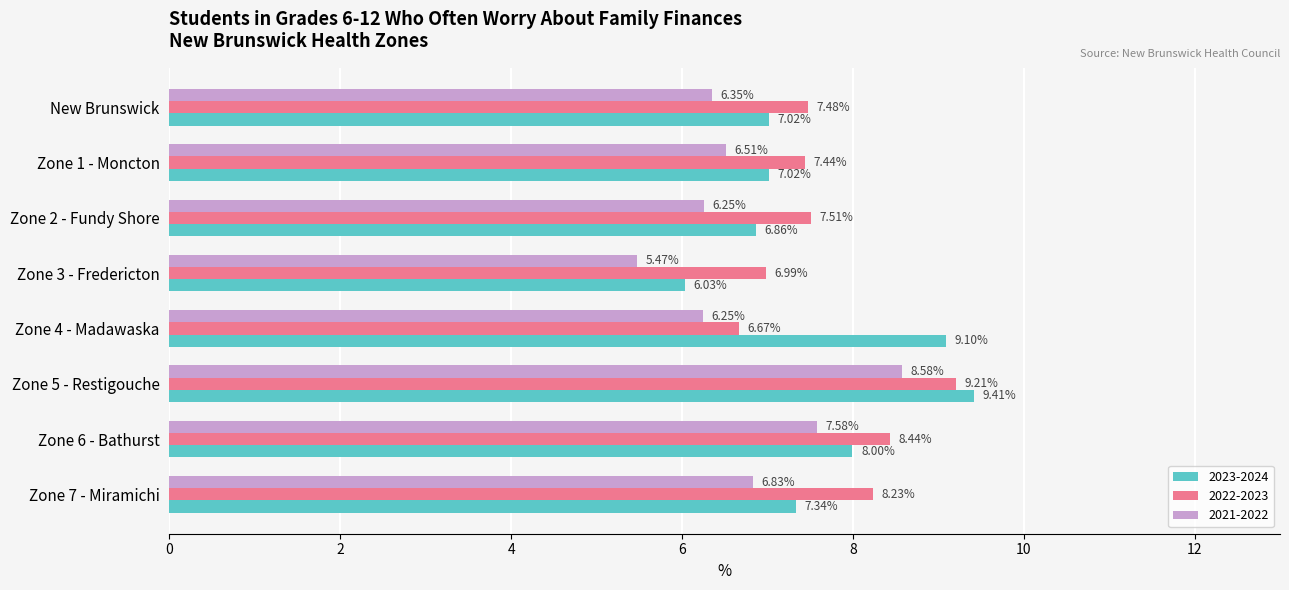

What is the spread (max minus min) of values at Zone 7 - Miramichi?

1.4